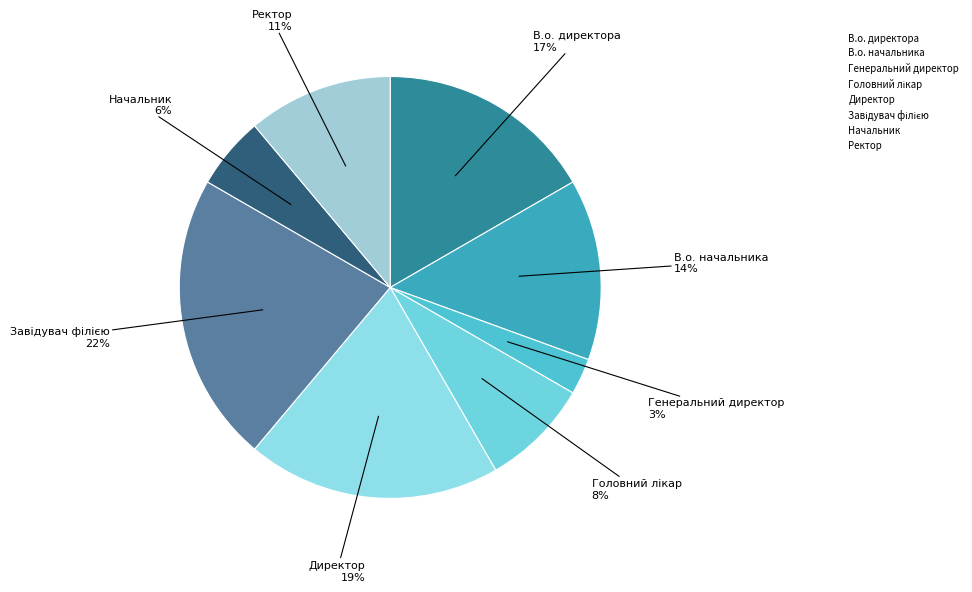

Which slice is the smallest?

Генеральний директор